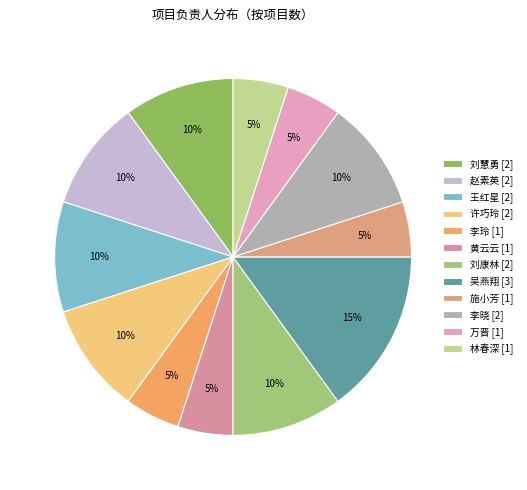

Approximately how many times larger is the value at 许巧玲 compared to 王红星?

1.0